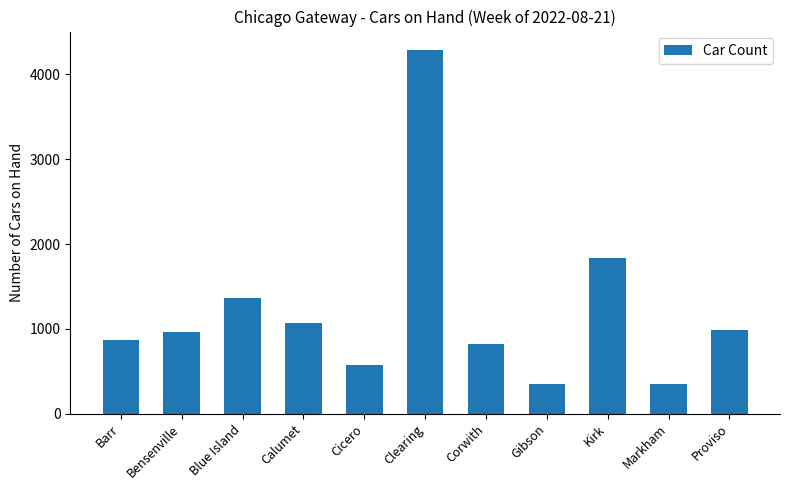

The chart shows a value of 698 at Kirk. True or false?

False